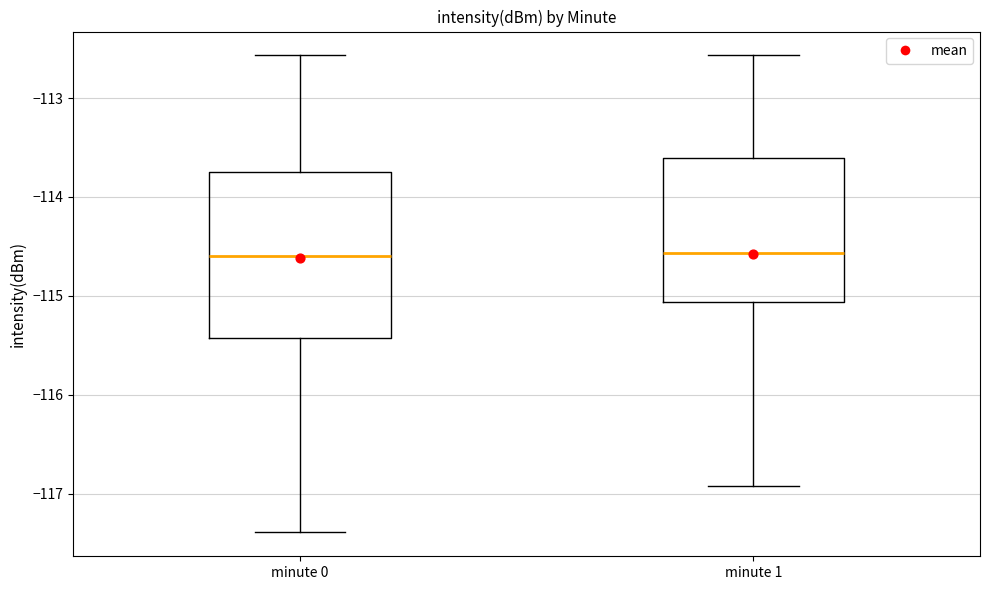

Reading left to right, transcribe this box plot: for each box, give where its median line is, the range the box spans, and where its two whiskers end, as read against the y-axis. The values are not printed on the chart, so give them approximately, as read against the axis.

minute 0: median -114.6, box -115.4 to -113.8, whiskers -117.4 to -112.6
minute 1: median -114.6, box -115.1 to -113.6, whiskers -116.9 to -112.6